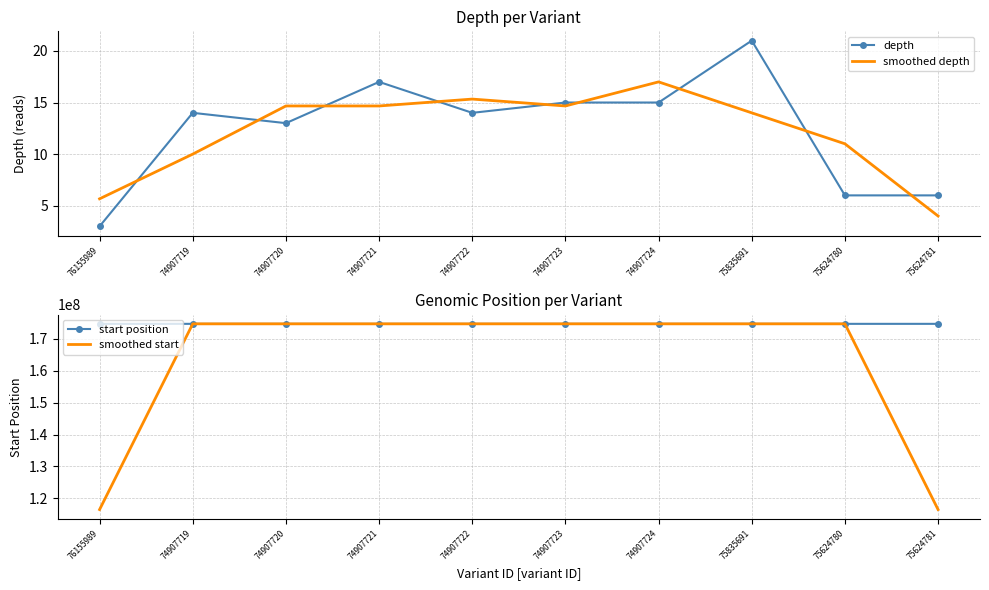

What are all the series names shown in the legend?

depth, smoothed depth, start position, smoothed start